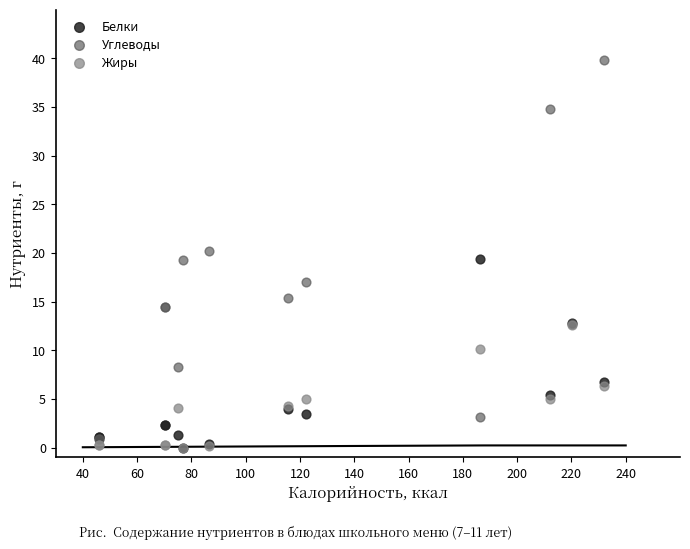

Which series reaches the maximum Y coordinate?

Углеводы